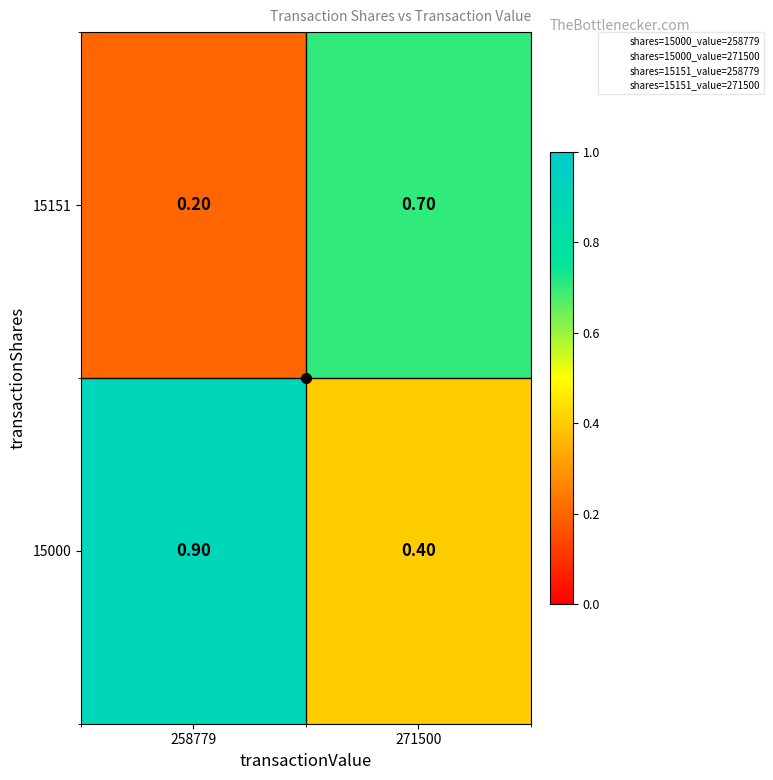

Rank the series at 271500 from lowest to highest value.

15000, 15151